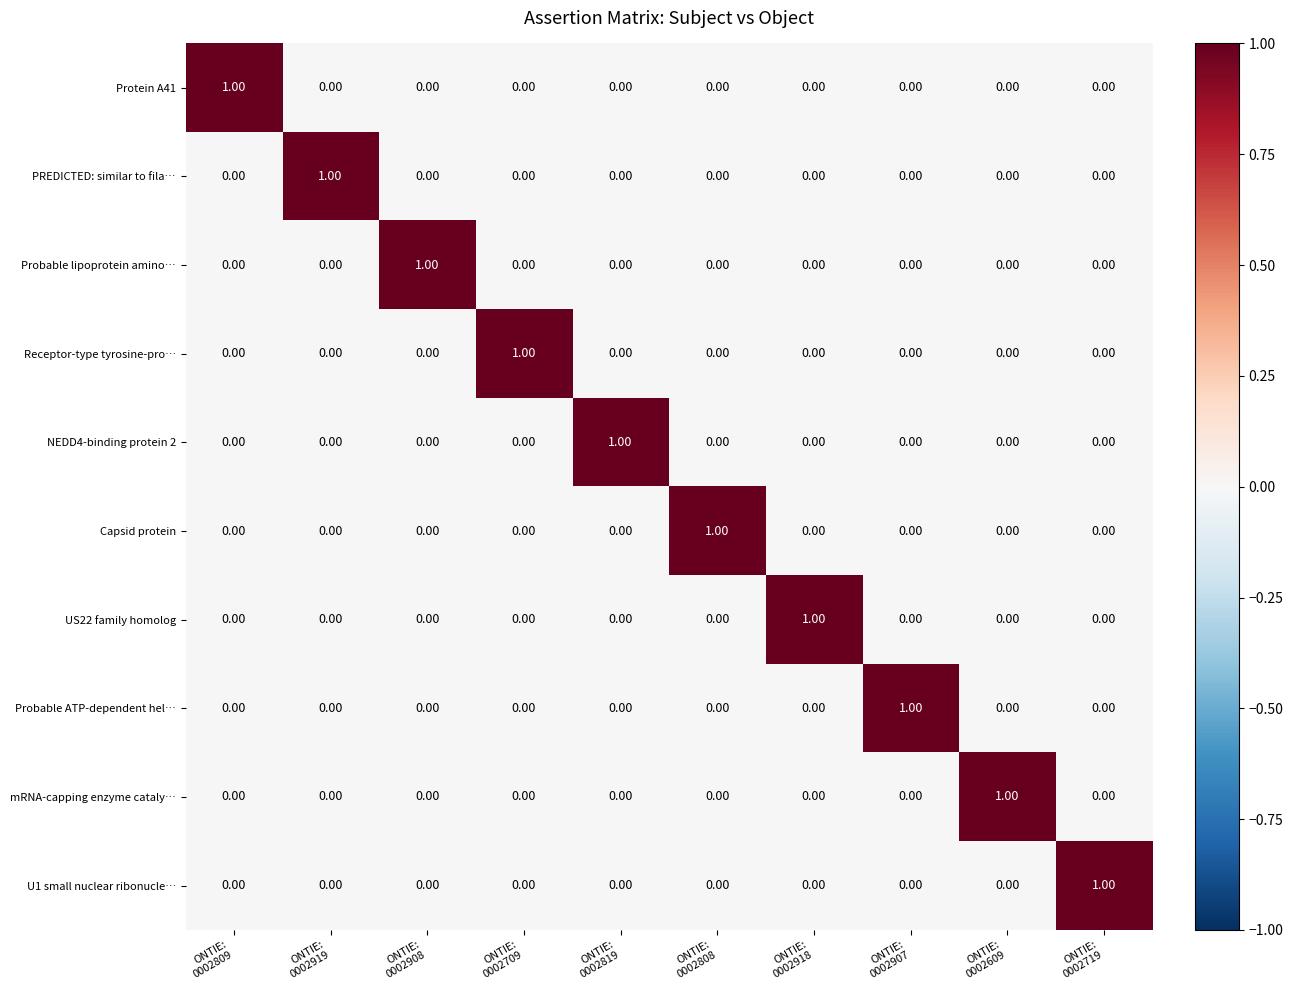

At how many categories does at least one series exceed 0?

10